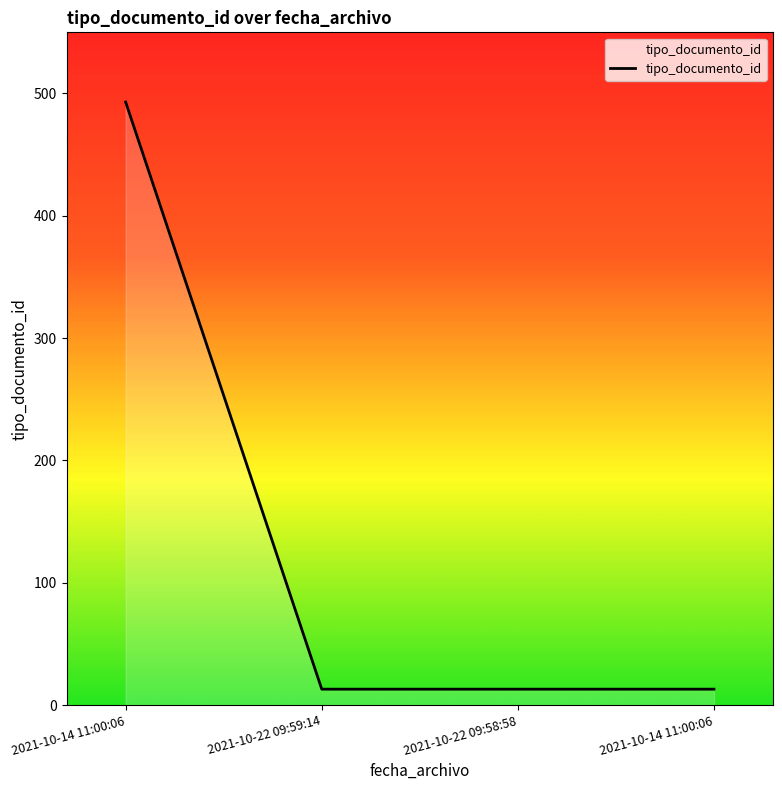

List the labels in order of value, largest first.

2021-10-14 11:00:06, 2021-10-22 09:59:14, 2021-10-22 09:58:58, 2021-10-14 11:00:06